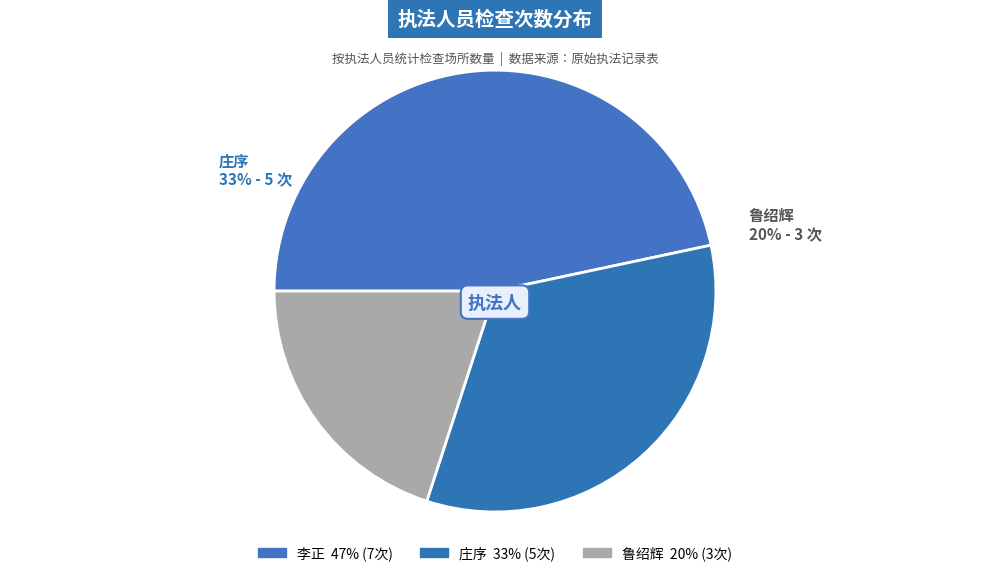

Which category has the smallest portion of the pie?

鲁绍辉